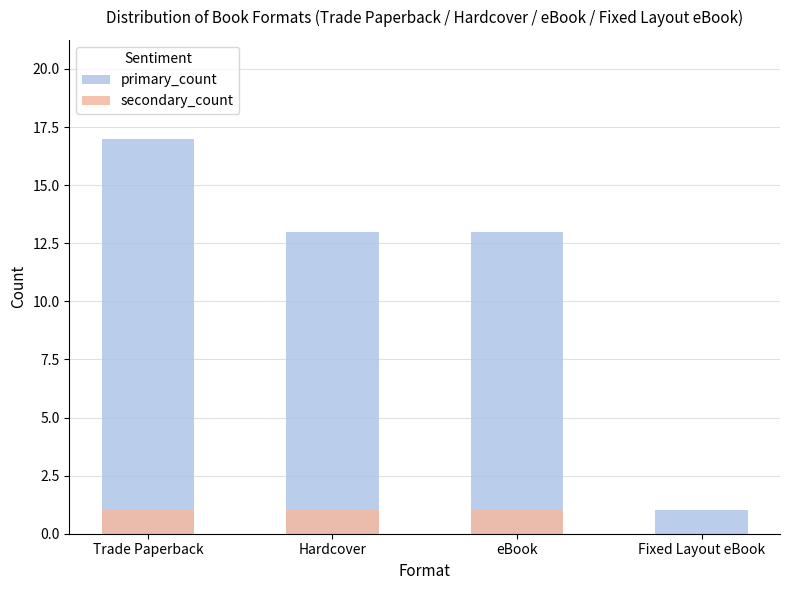

What value does the secondary_count series have at Hardcover?

1